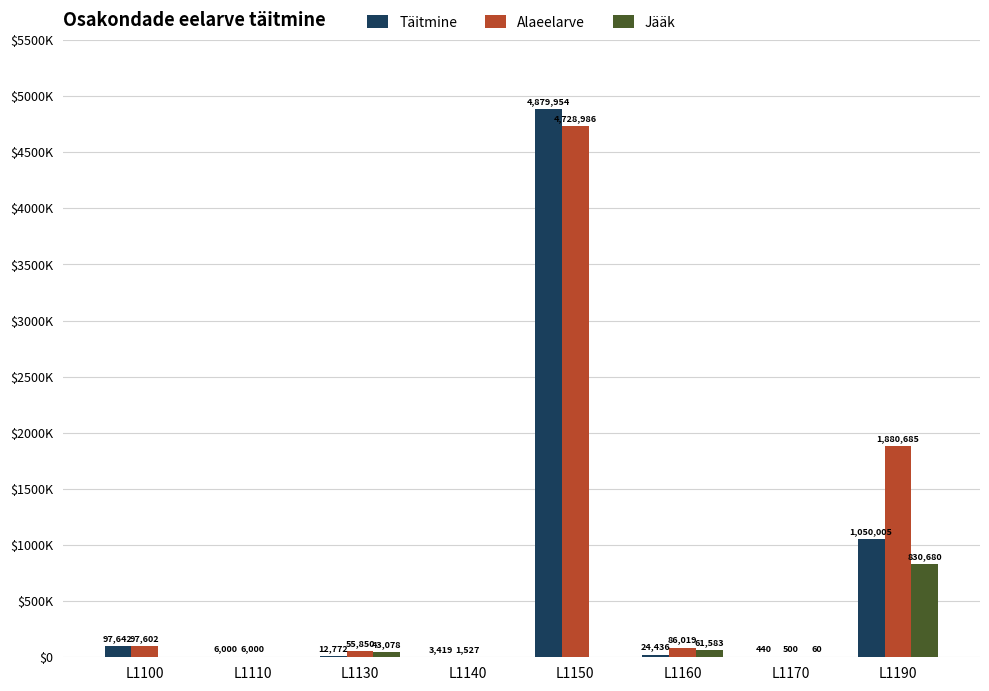

What is the approximate value of Alaeelarve at L1130?

55850.0